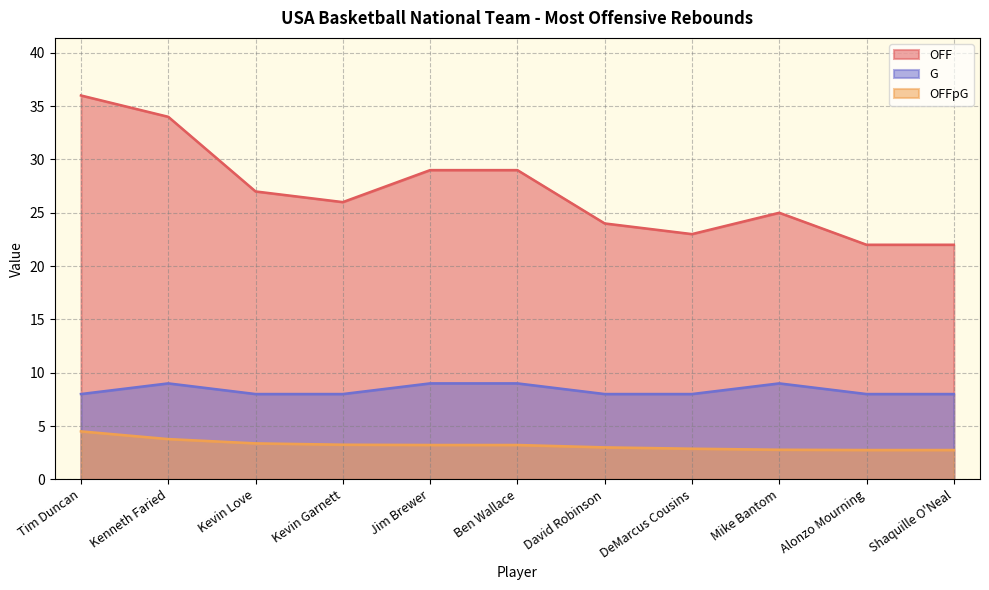

Where does the OFFpG series first go above 3?

Tim Duncan